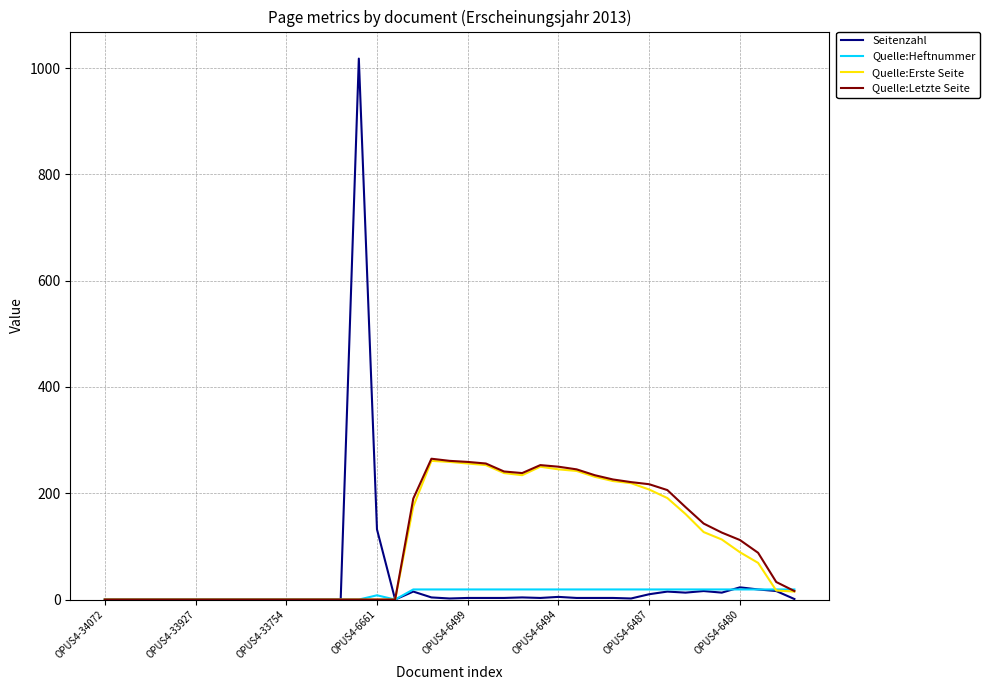

What is the greatest value displayed?

1018